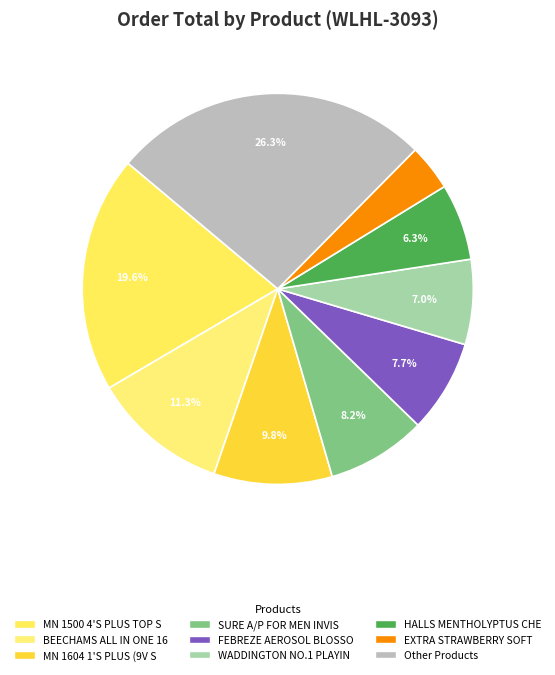

Is there any slice that represents more than half of the pie?

No